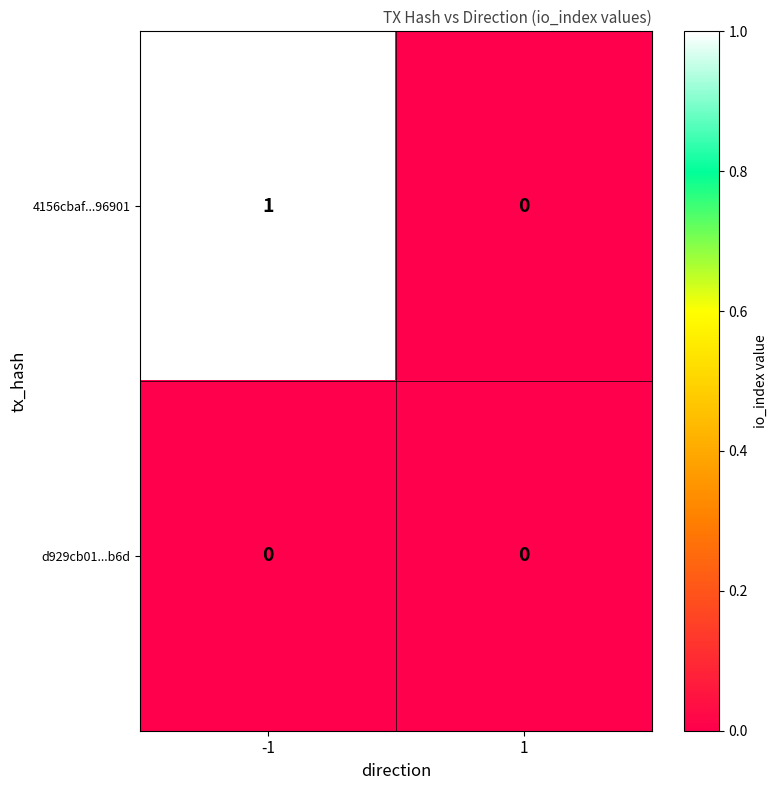

Reading left to right, list all the values displayed in this chart.

4156cbaf...96901: 1	0
d929cb01...b6d: 0	0